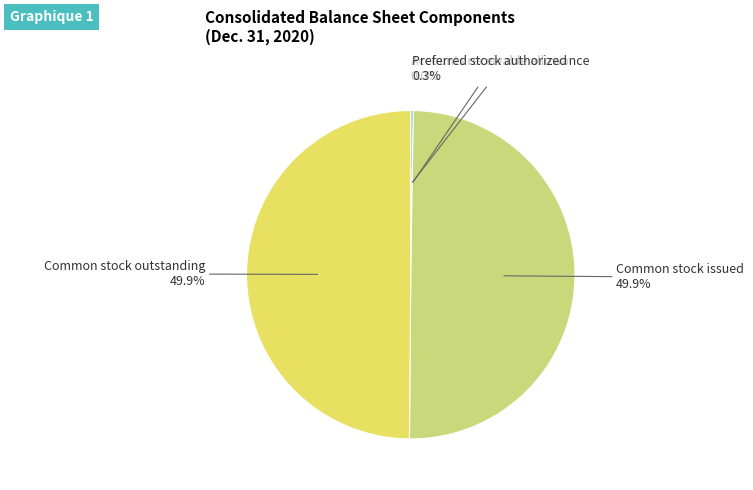

What percentage is NOT represented by Common stock issued?

50.1%